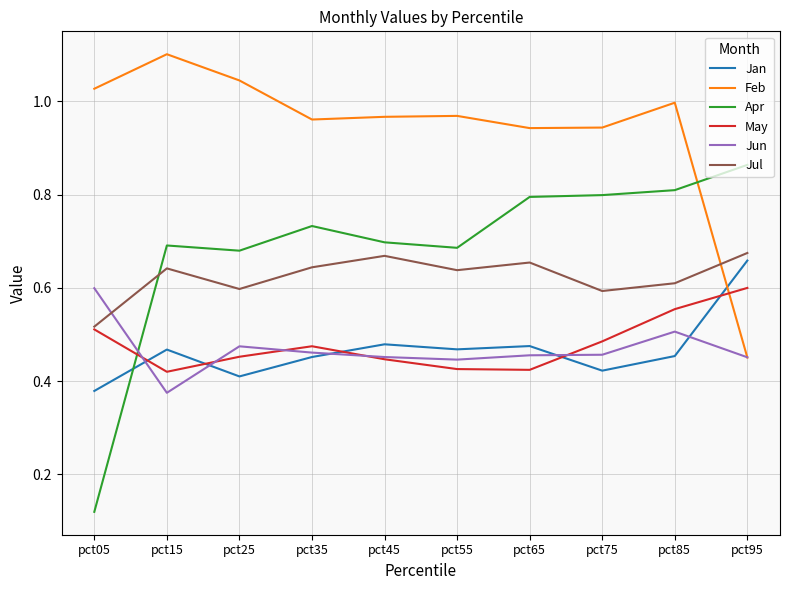

Which series changed the most between pct45 and pct95?

Feb